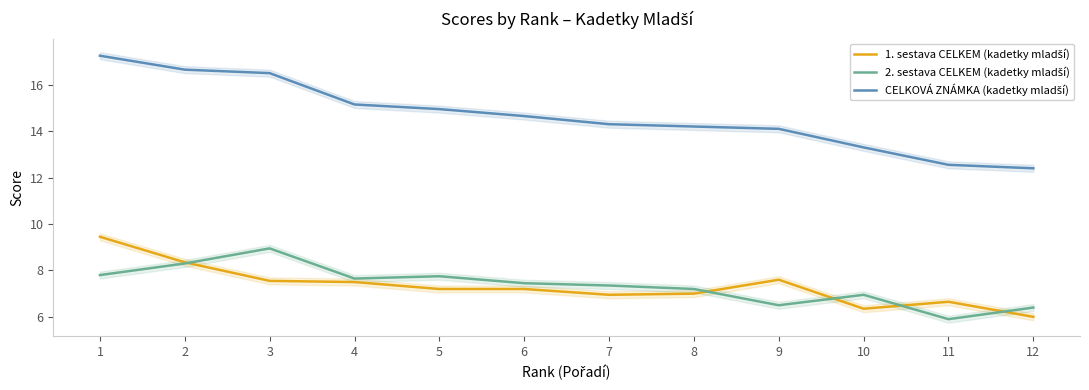

Which series has the largest range (max minus min)?

CELKOVÁ ZNÁMKA (kadetky mladší)